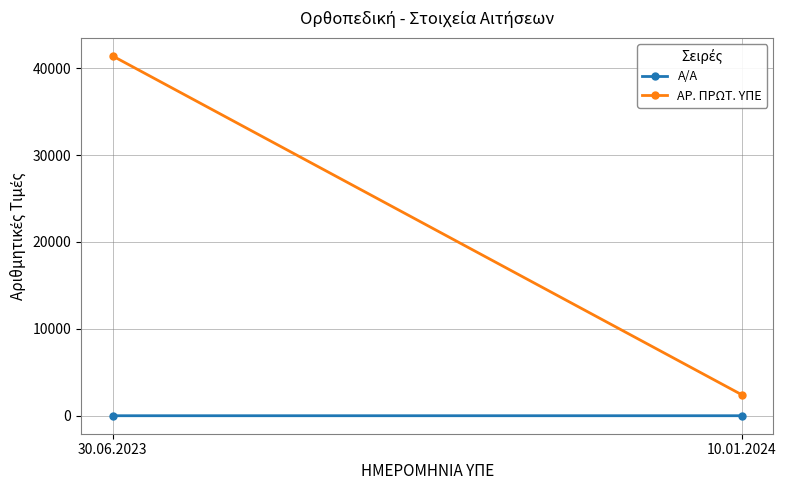

Which series has the largest total across all categories?

ΑΡ. ΠΡΩΤ. ΥΠΕ